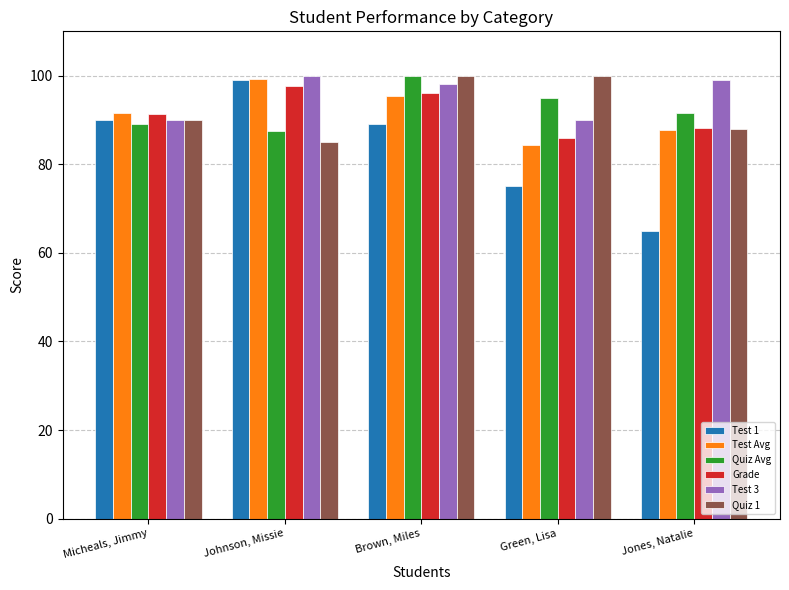

List the labels in order of Quiz Avg value, smallest first.

Johnson, Missie, Micheals, Jimmy, Jones, Natalie, Green, Lisa, Brown, Miles